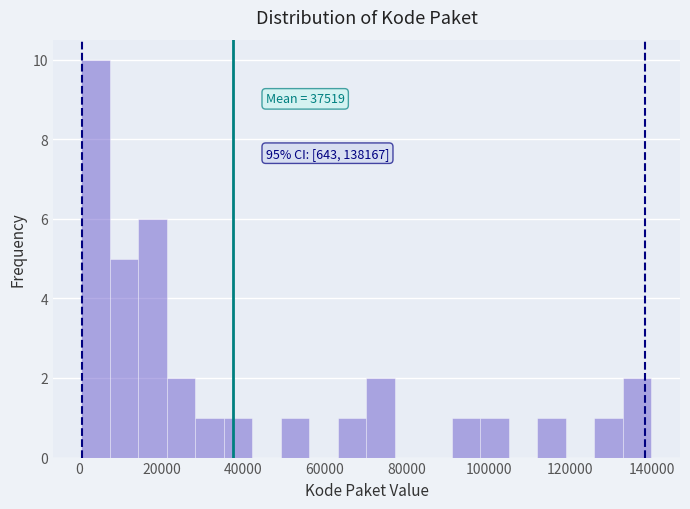

Around what value on the x-axis is the tallest bar? Give the approximate position of its centre, as read against the axis.

4000